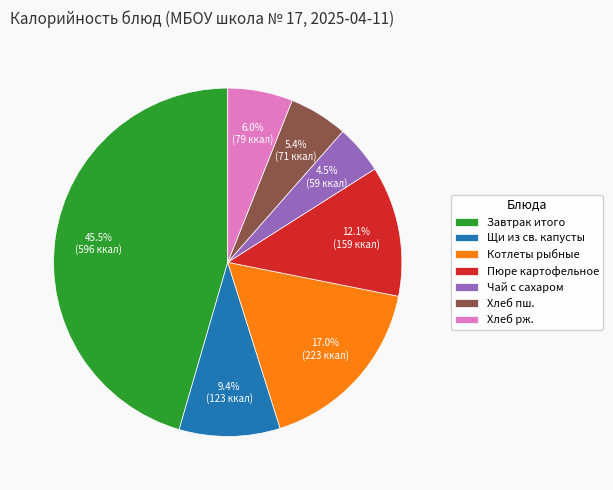

Is Котлеты рыбные the majority of the pie?

No